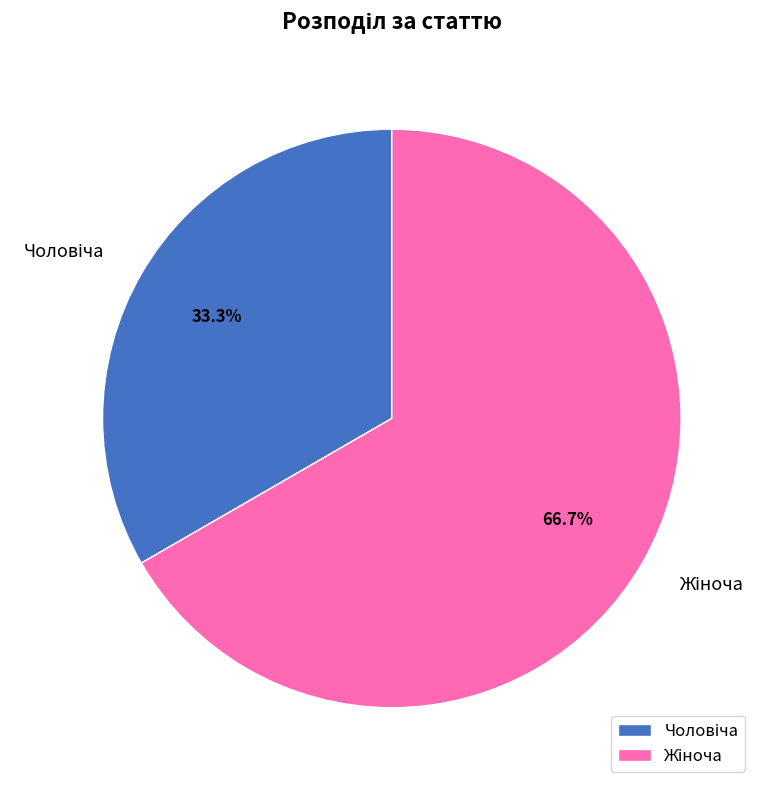

Does any single category account for the majority?

Yes